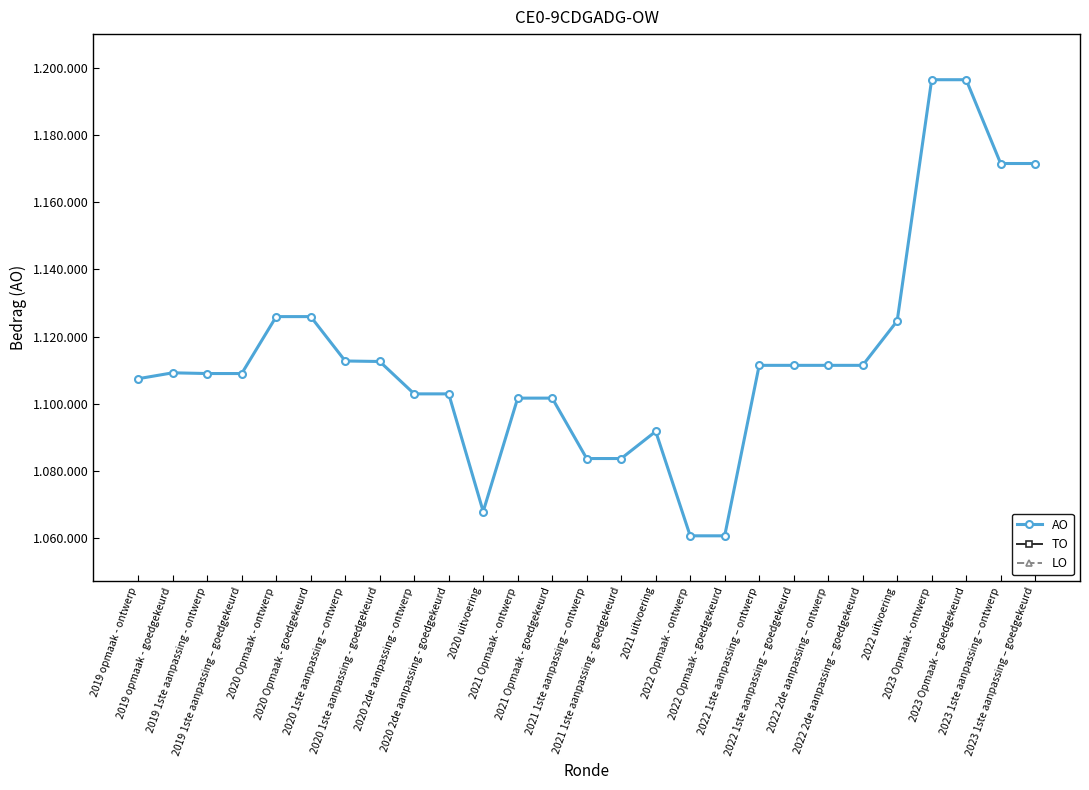

The AO series shows 758740 at 2023 1ste aanpassing – ontwerp. True or false?

False